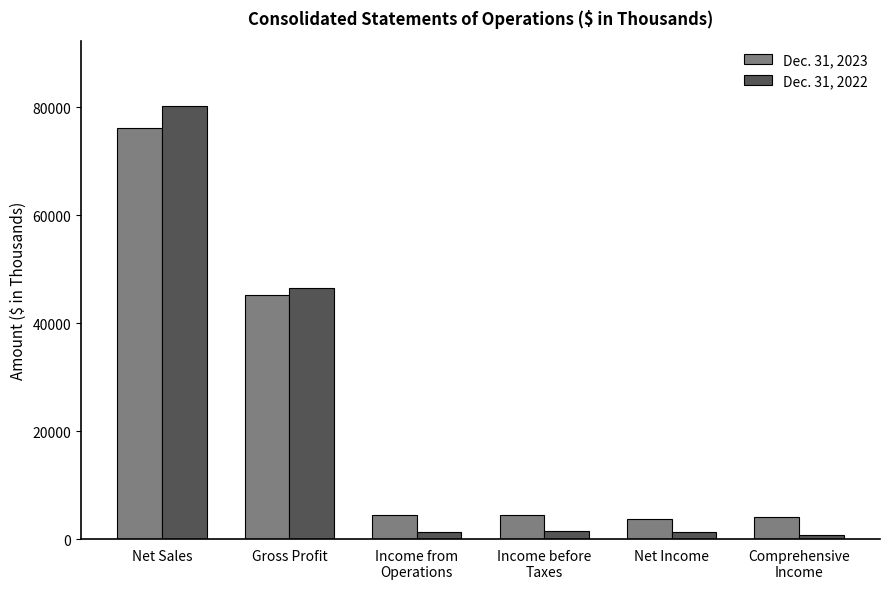

What is the difference between the highest and lowest values at Gross Profit?

1334